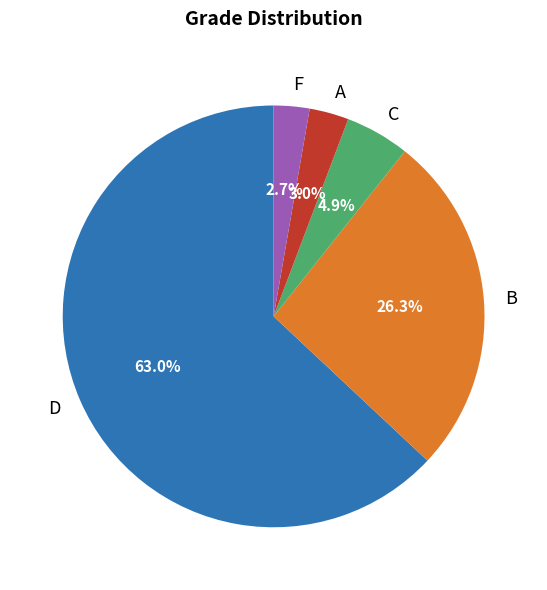

What percentage do D and F together represent?

65.8%